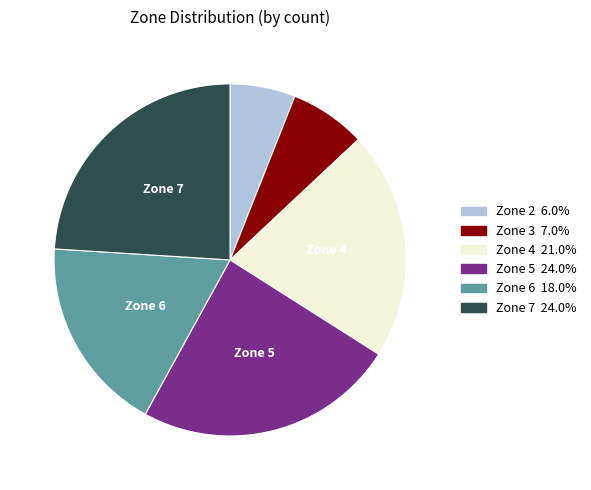

Does any single category account for the majority?

No